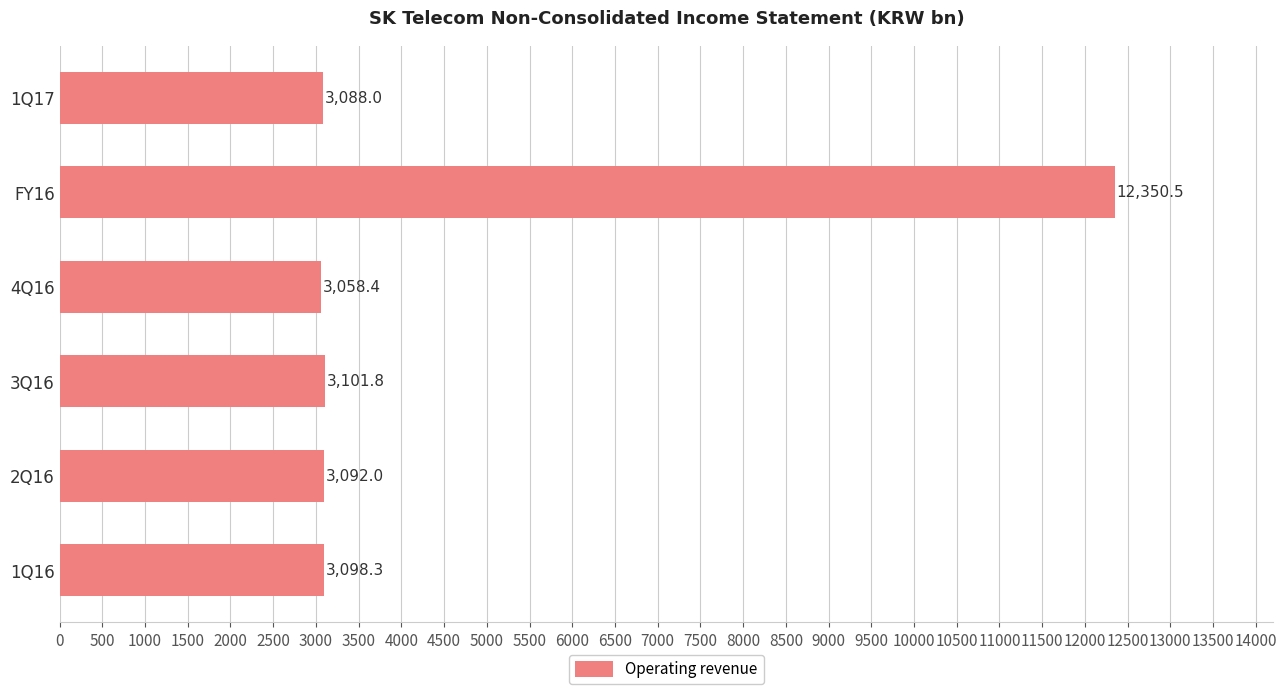

Rank the categories by value from lowest to highest.

4Q16, 1Q17, 2Q16, 1Q16, 3Q16, FY16